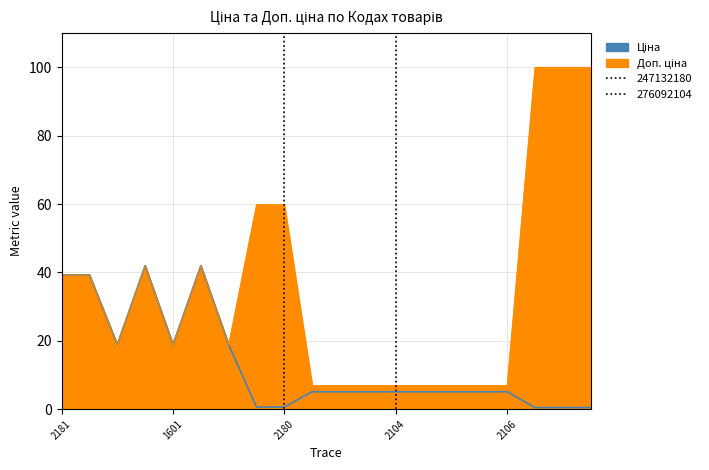

How many values in the Доп. ціна series exceed 18?

12